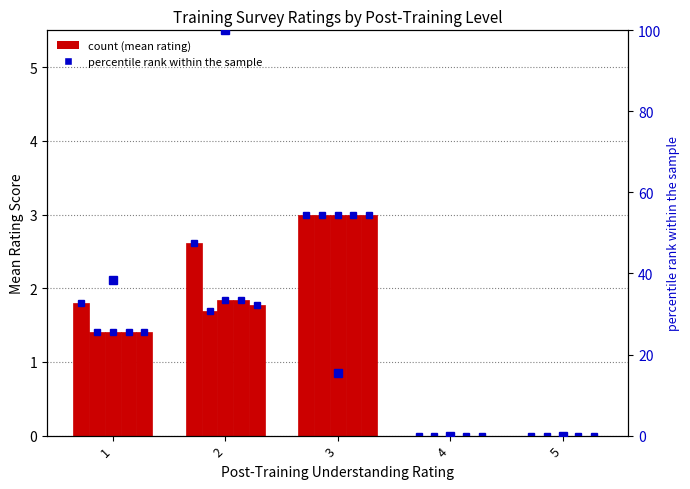

Which series has the largest range (max minus min)?

percentile rank within the sample